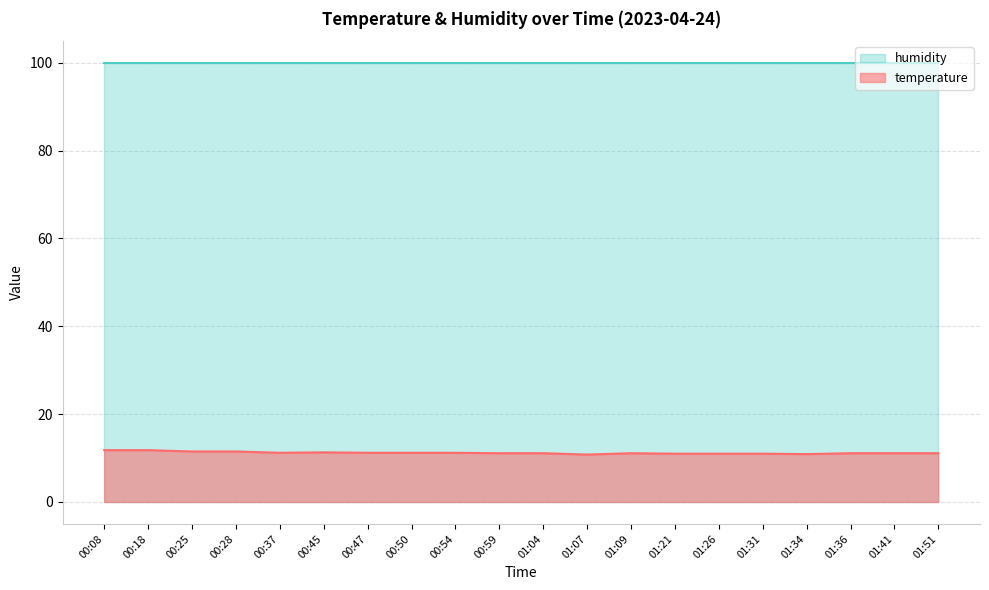

Where is the first local minimum?

00:37